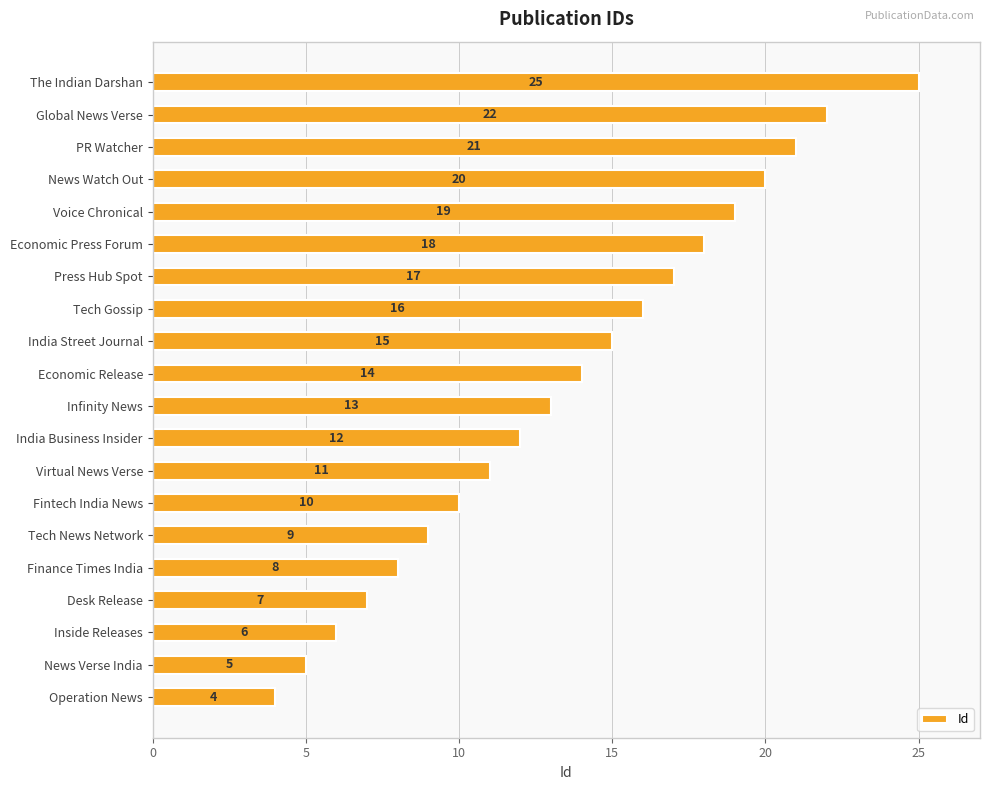

What value does the data have at Global News Verse?

22